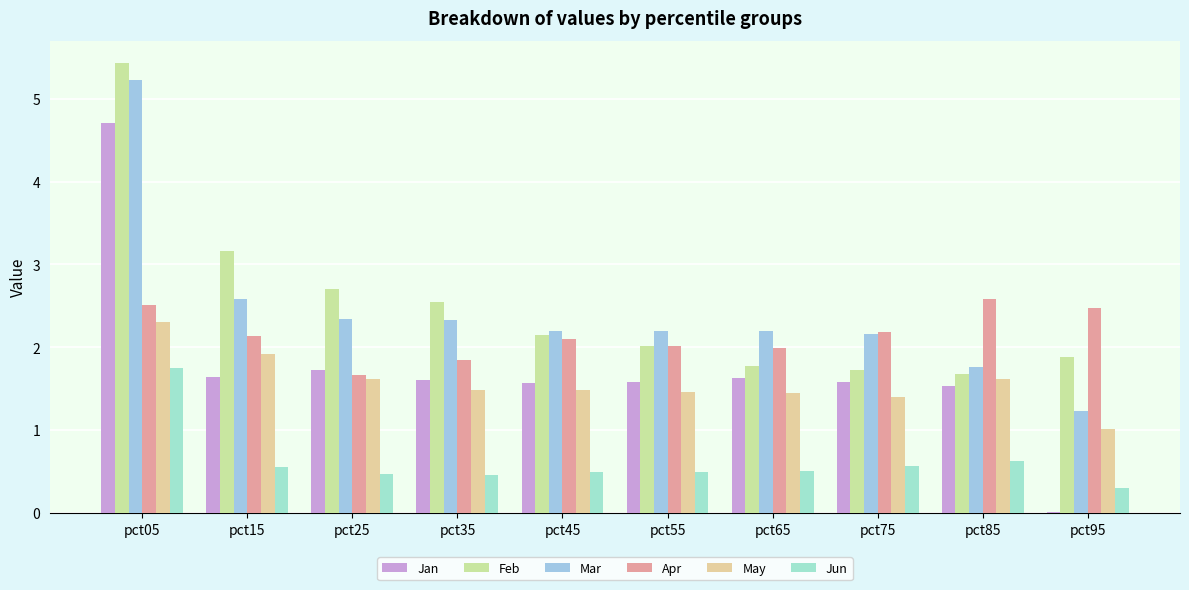

Are the bars horizontal?

No